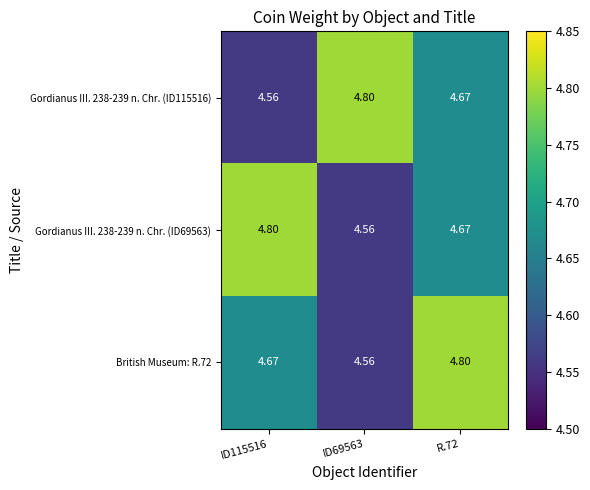

Is the value of Gordianus III. 238-239 n. Chr. (ID115516) at ID69563 greater than the value of Gordianus III. 238-239 n. Chr. (ID69563) at R.72?

Yes